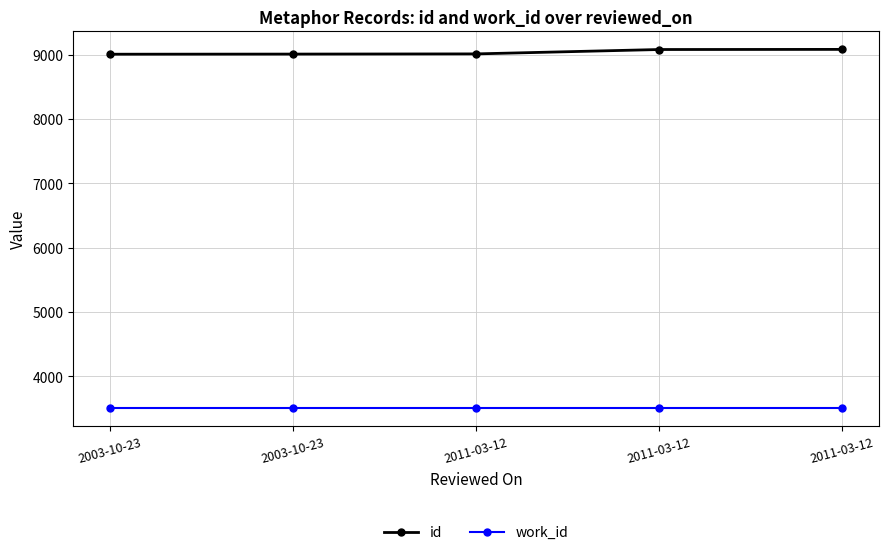

At 2011-03-12, list the series in order from smallest to largest.

work_id, id